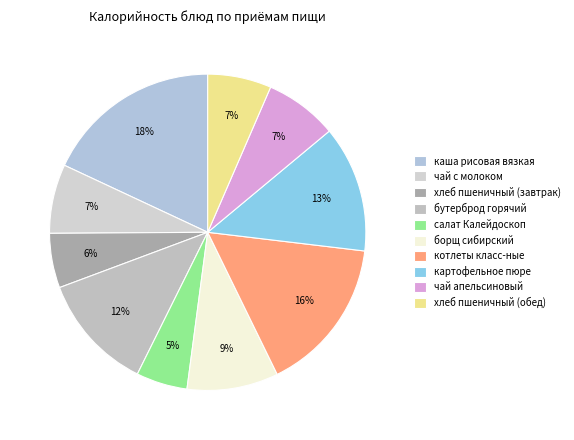

To the nearest percent, what is the average slice percentage?

10%